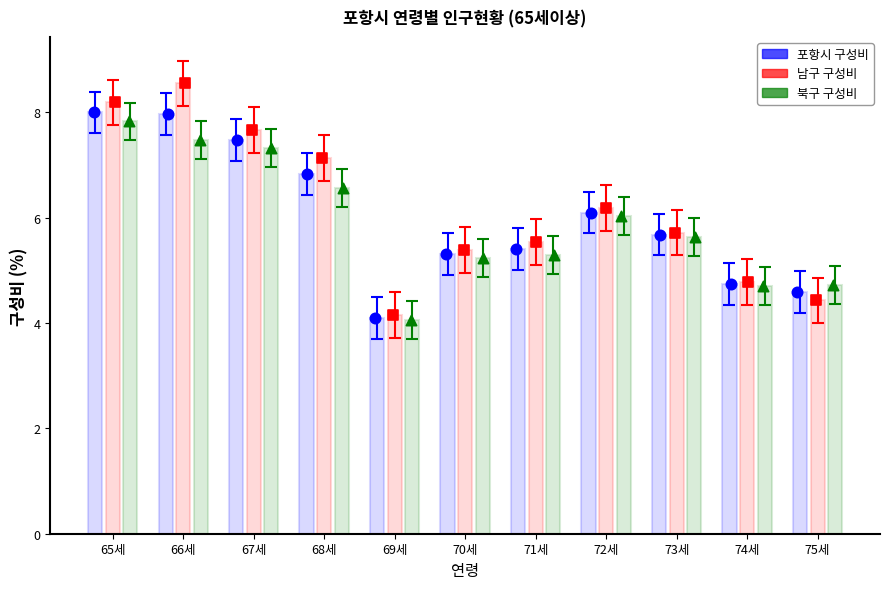

At how many categories does at least one series exceed 4?

11